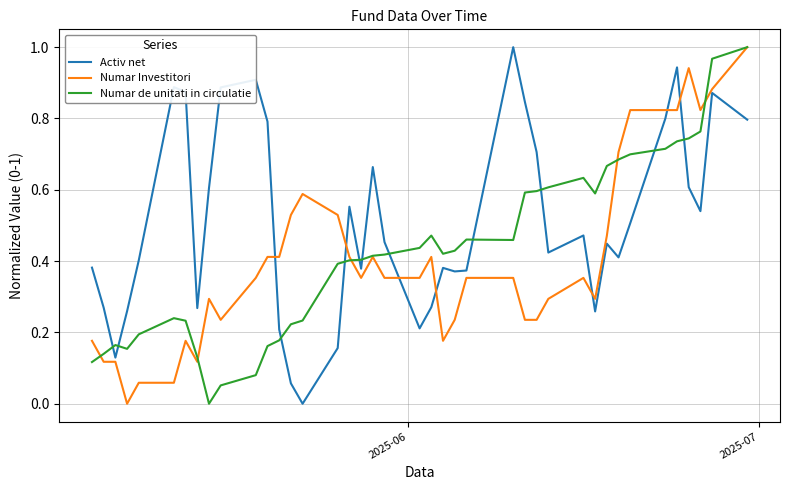

How many values in Numar de unitati in circulatie are above zero?

39